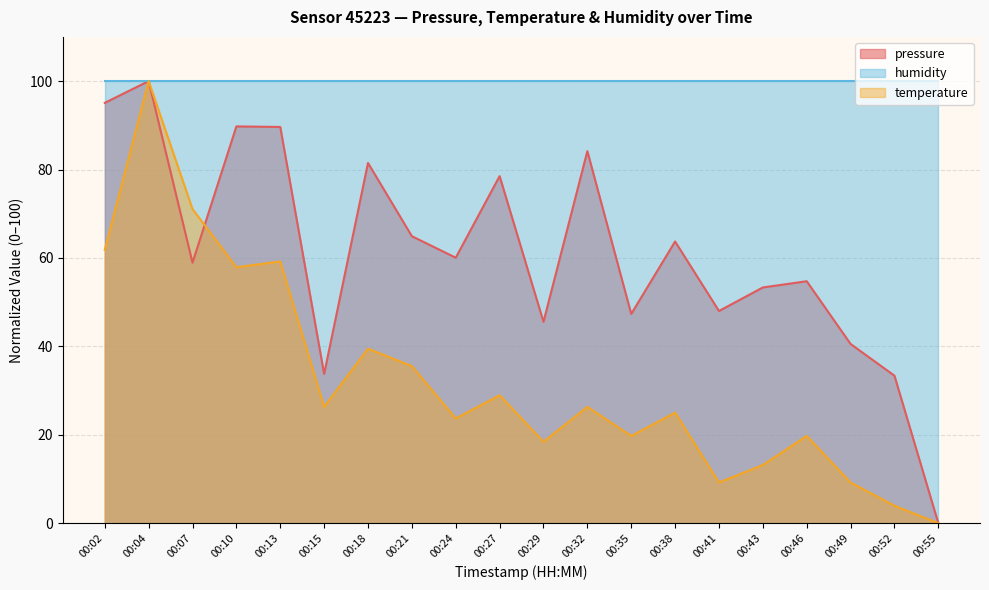

How many interior local peaks does the temperature series have?

7